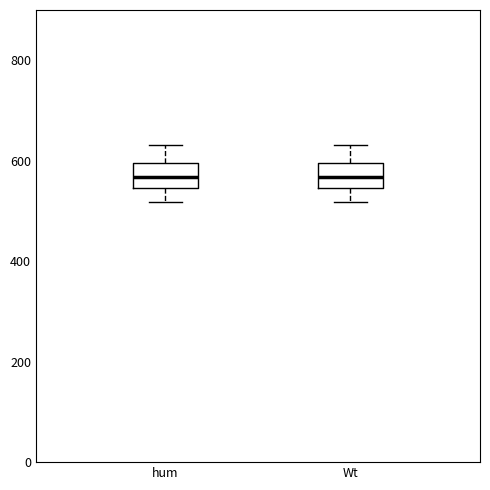

Reading left to right, read every box against the y-axis: the position of its median line, the range the box covers, and the ends of its whiskers. The values are not printed on the chart, so give them approximately, as read against the axis.

hum: median 560, box 540 to 600, whiskers 520 to 640
Wt: median 560, box 540 to 600, whiskers 520 to 640